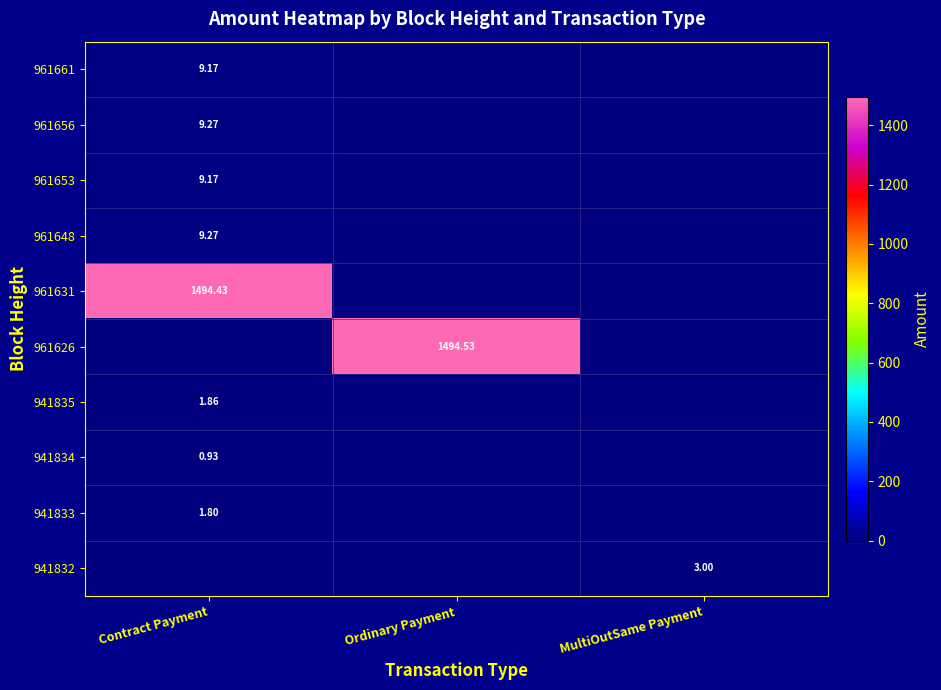

Is the value of 961626 at Ordinary Payment greater than the value of 961661 at Contract Payment?

Yes